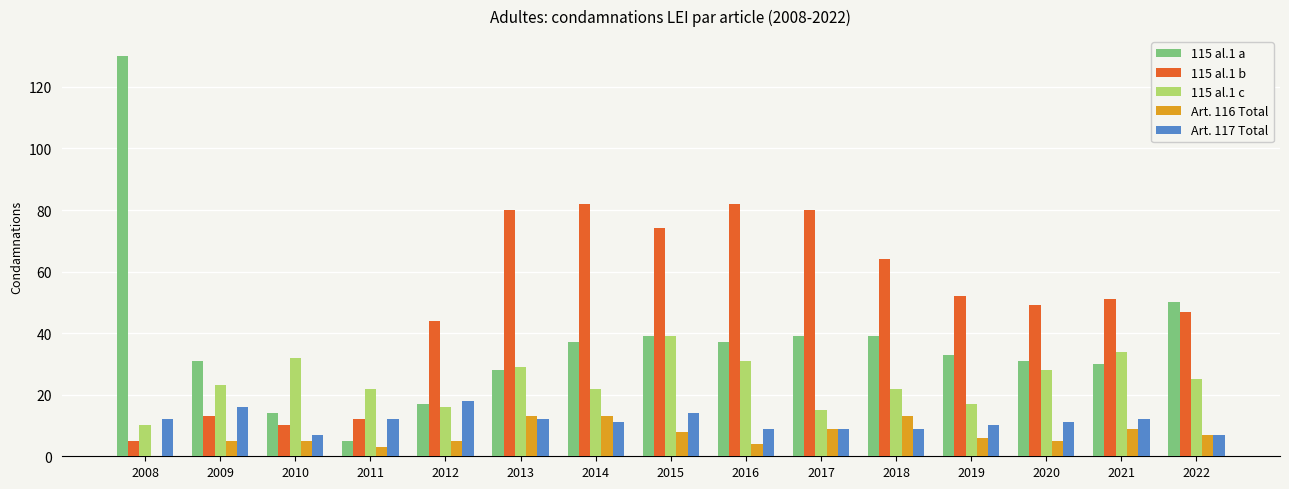

The 115 al.1 a series shows 37 at 2014. True or false?

True